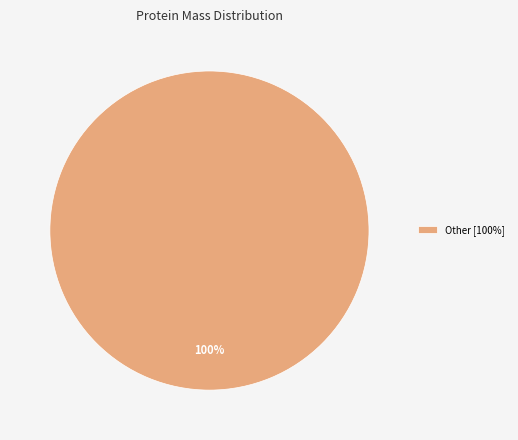

To the nearest percent, what portion does Other [100%] represent?

100%